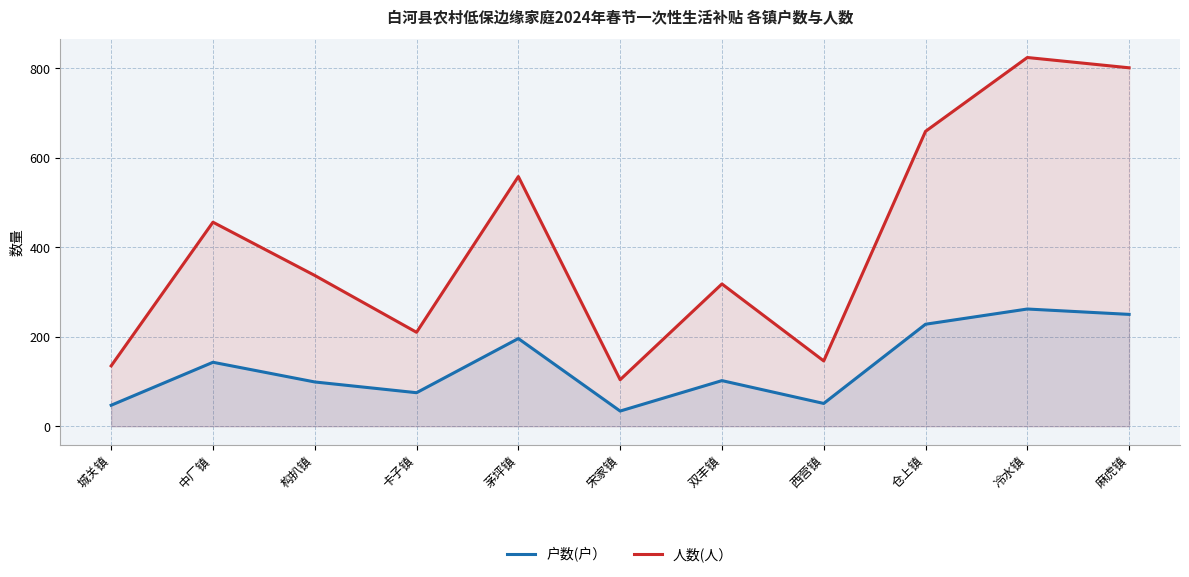

True or false: 人数(人） and 户数(户） cross at least once.

False